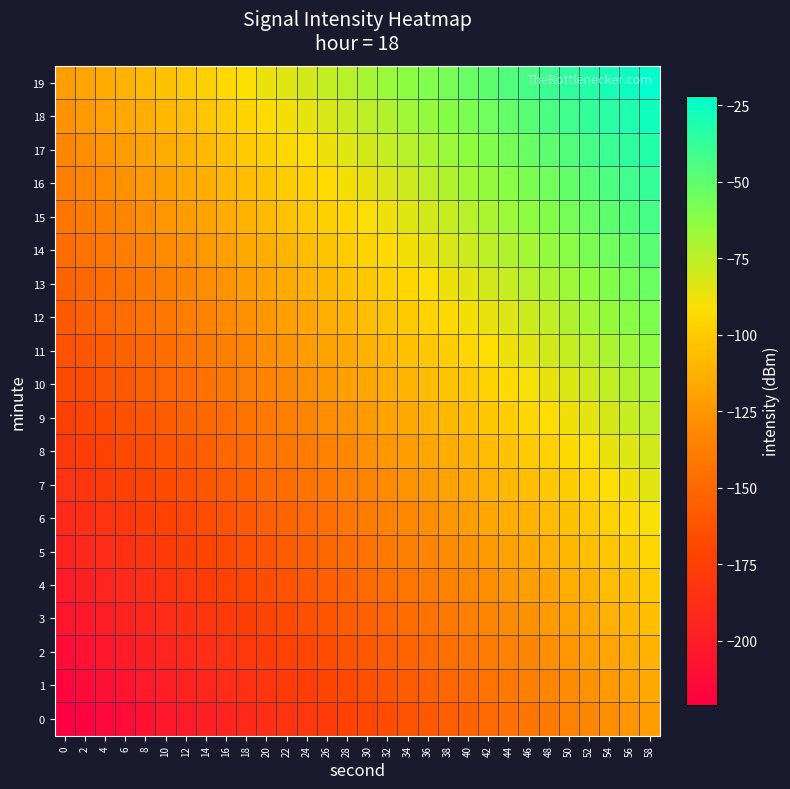

At 26, list the series in order from largest to smallest.

19, 18, 17, 16, 15, 14, 13, 12, 11, 10, 9, 8, 7, 6, 5, 4, 3, 2, 1, 0